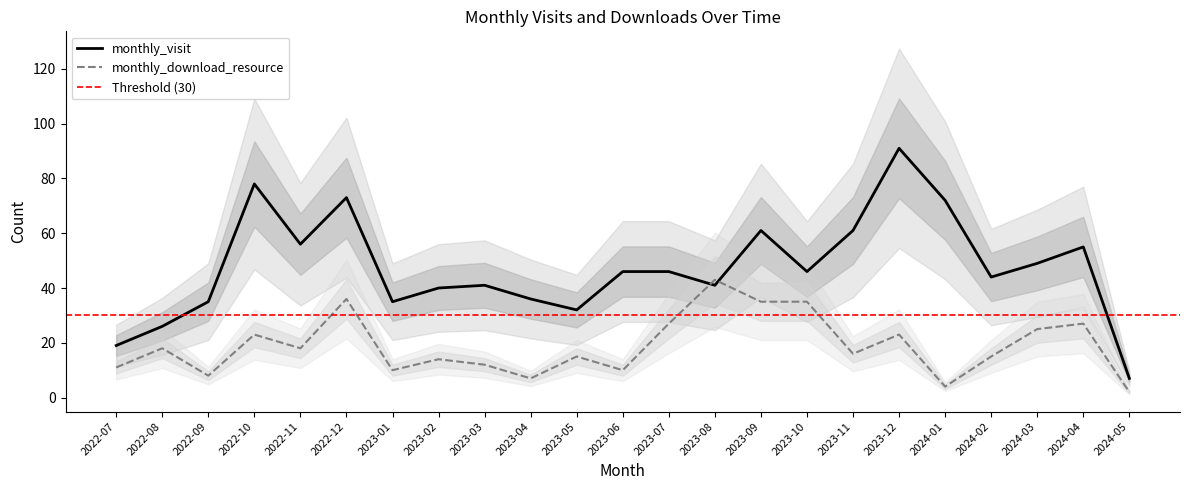

How many interior local peaks does the monthly_visit series have?

6